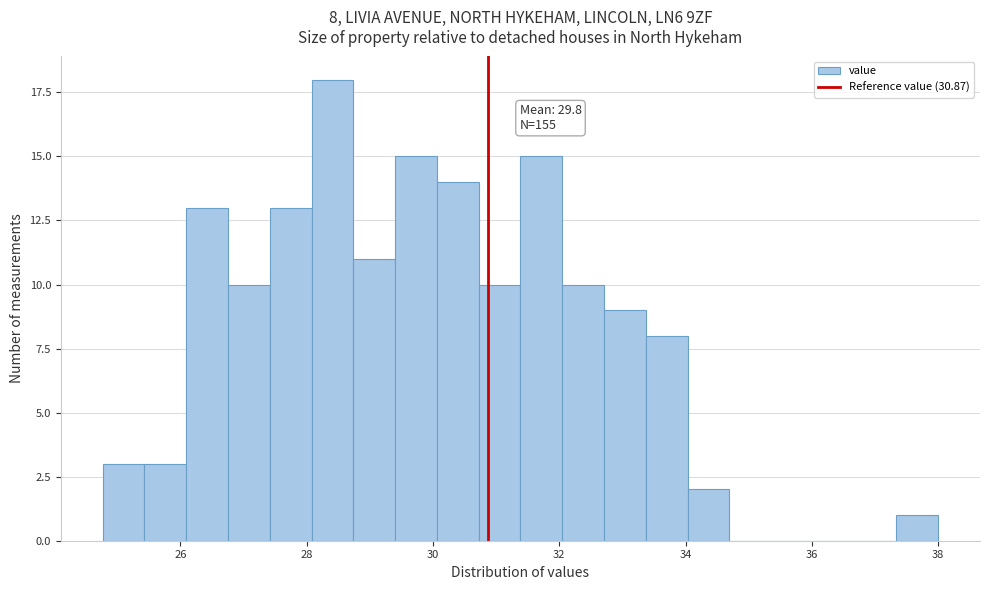

Around what value on the x-axis is the tallest bar? Give the approximate position of its centre, as read against the axis.

28.4